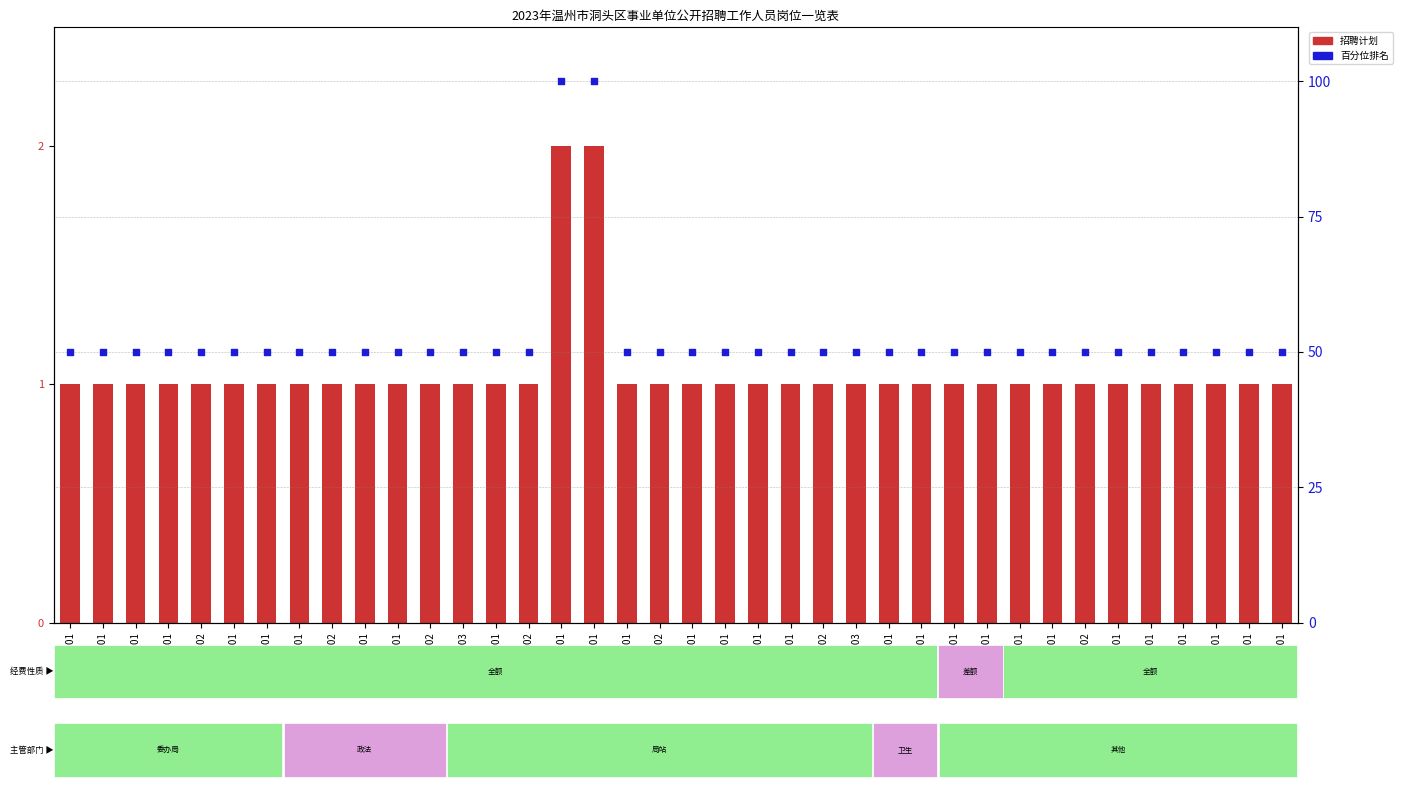

Which has a higher value, 1001 or 1301?

1001